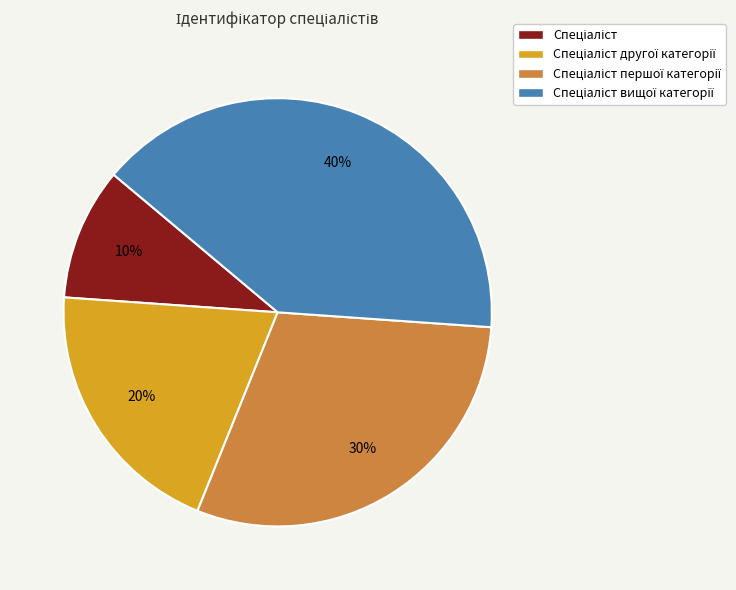

Is there a majority slice in this chart?

No